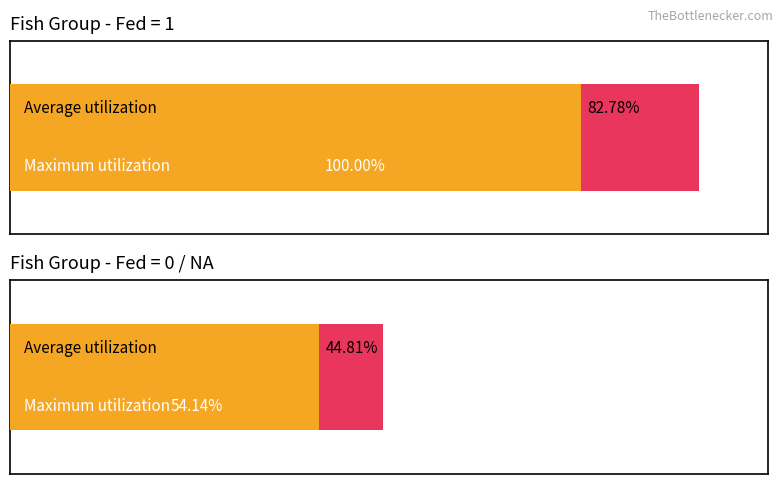

The Mean MeanBoldScore series shows 11.8 at B14. True or false?

False